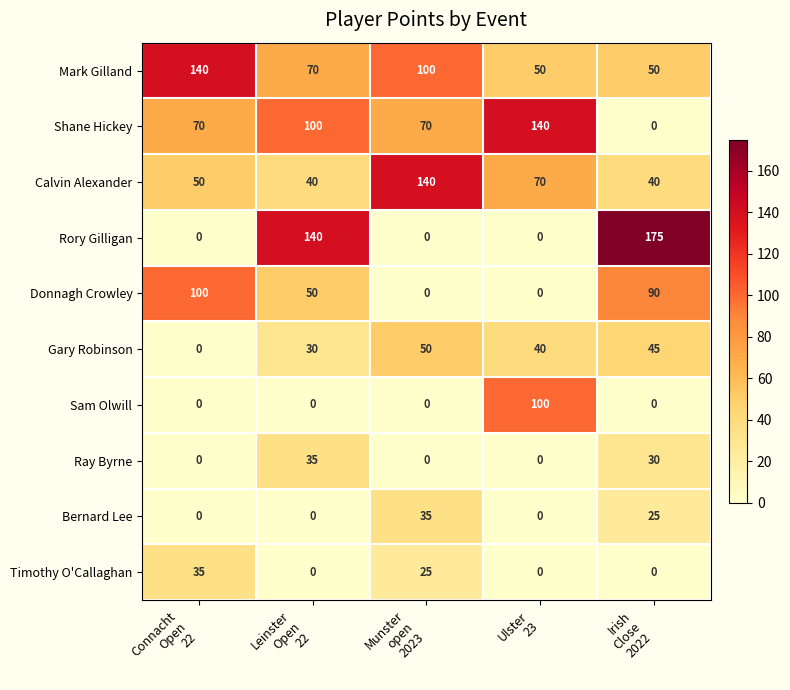

What is the maximum value for Gary Robinson?

50